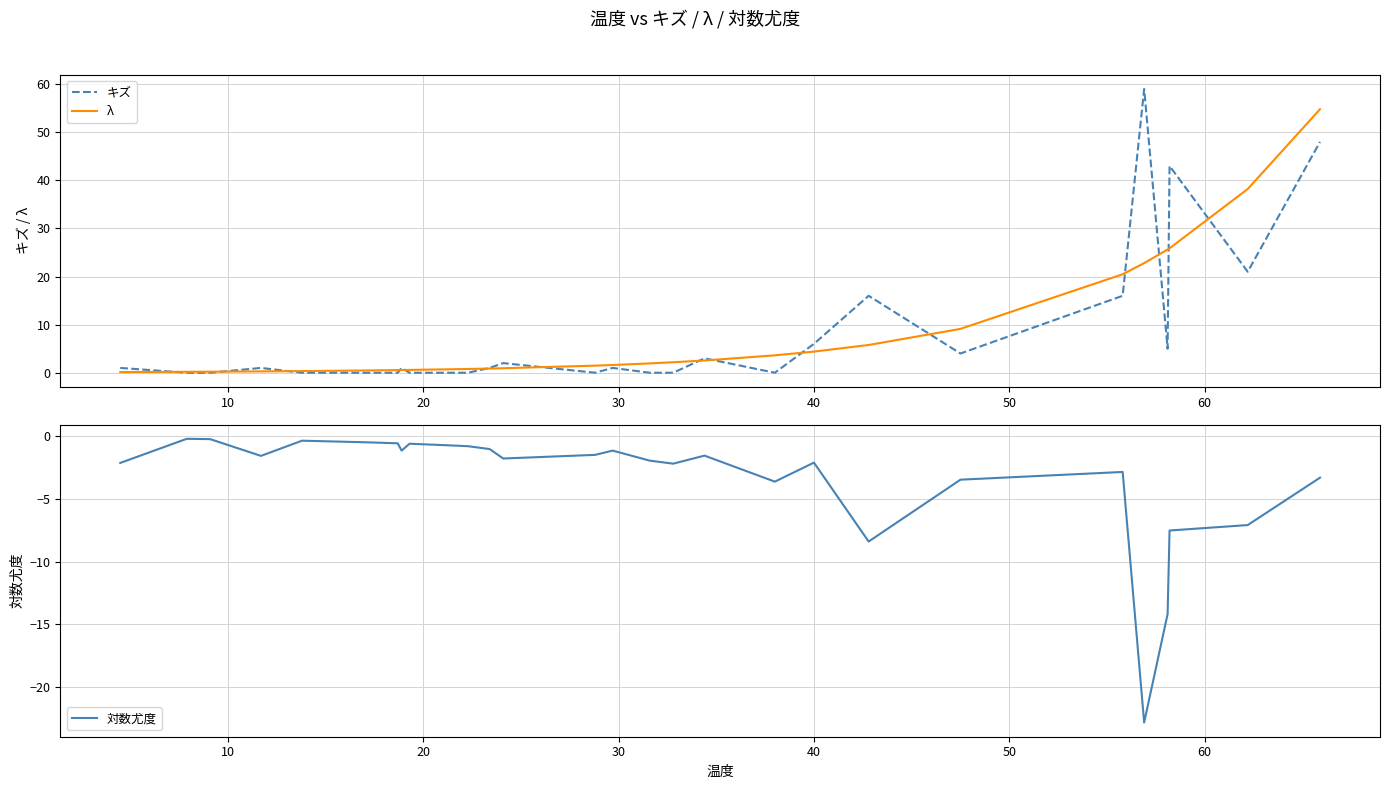

What is the highest value of the キズ series?

59.0